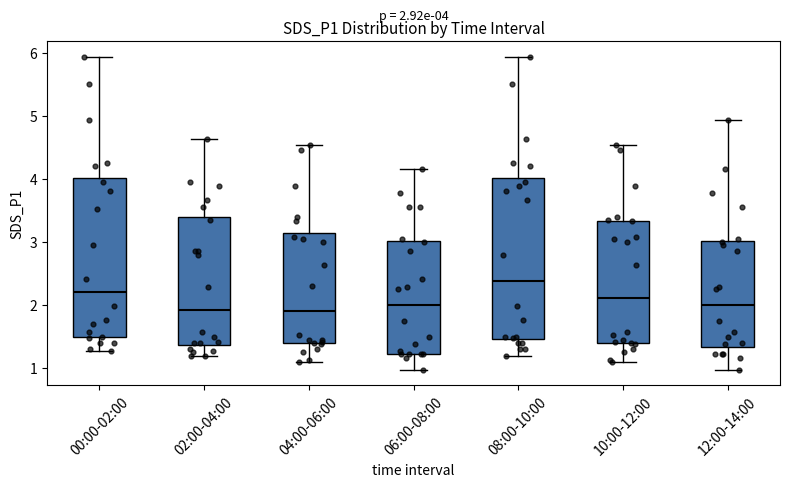

Which box's median line is the highest?

08:00-10:00